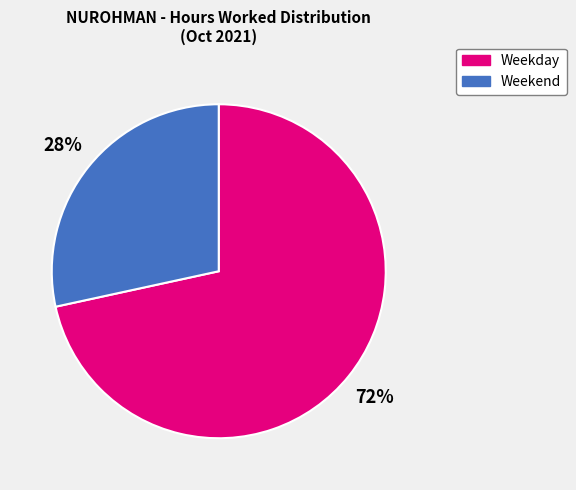

What percentage is the Weekend slice, to the nearest percent?

28%